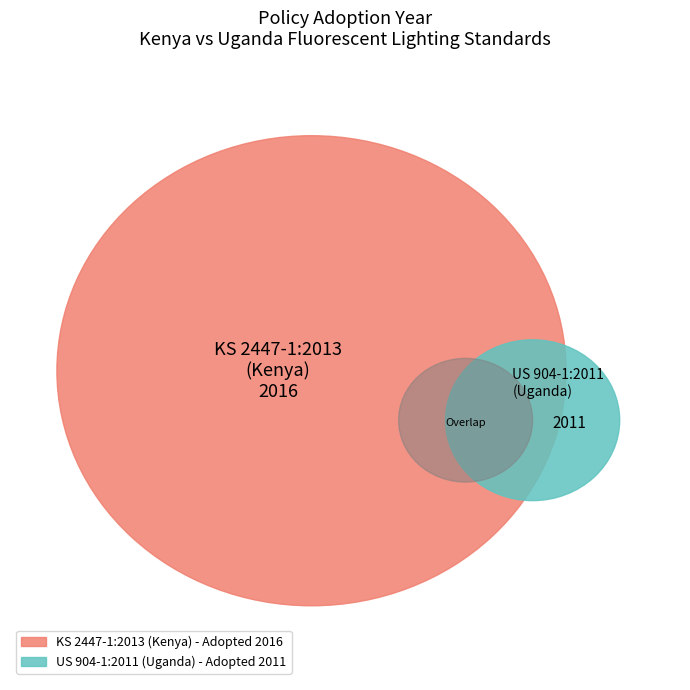

Is there any slice that represents more than half of the pie?

Yes